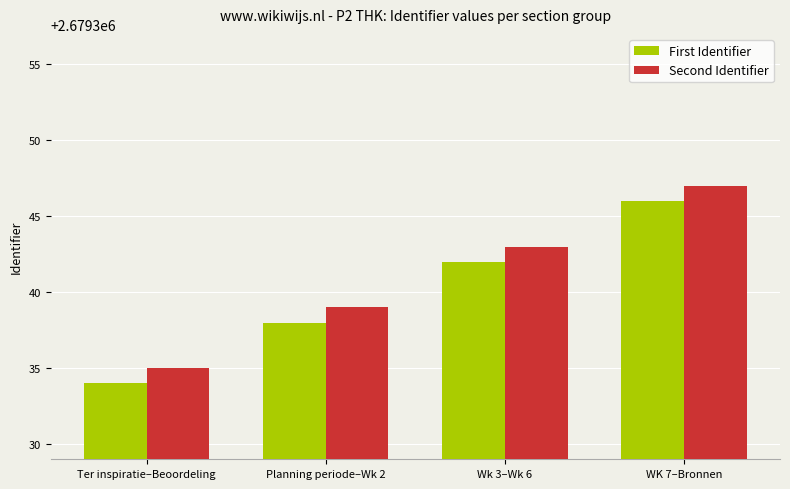

Is it true that Second Identifier equals 2679343 at Wk 3–Wk 6?

True